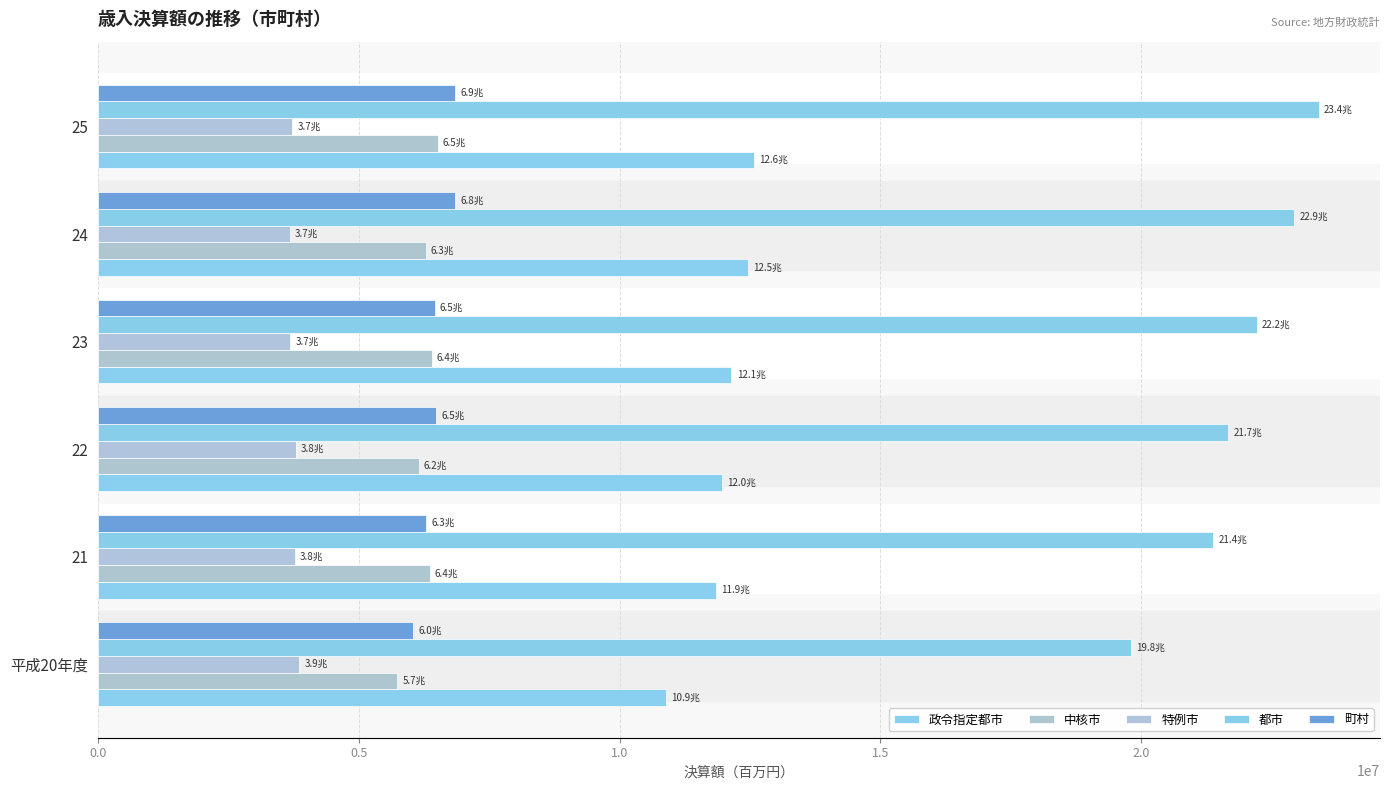

How many values in the 中核市 series are below 6363293?

3